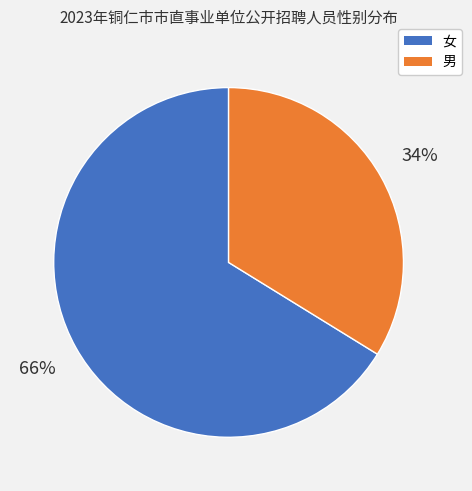

Which category has the smallest portion of the pie?

男